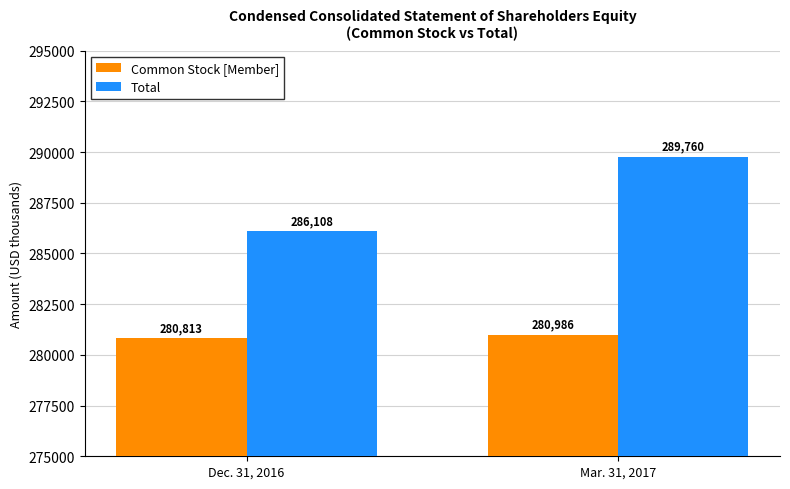

Between Dec. 31, 2016 and Mar. 31, 2017, which series saw the biggest shift?

Total